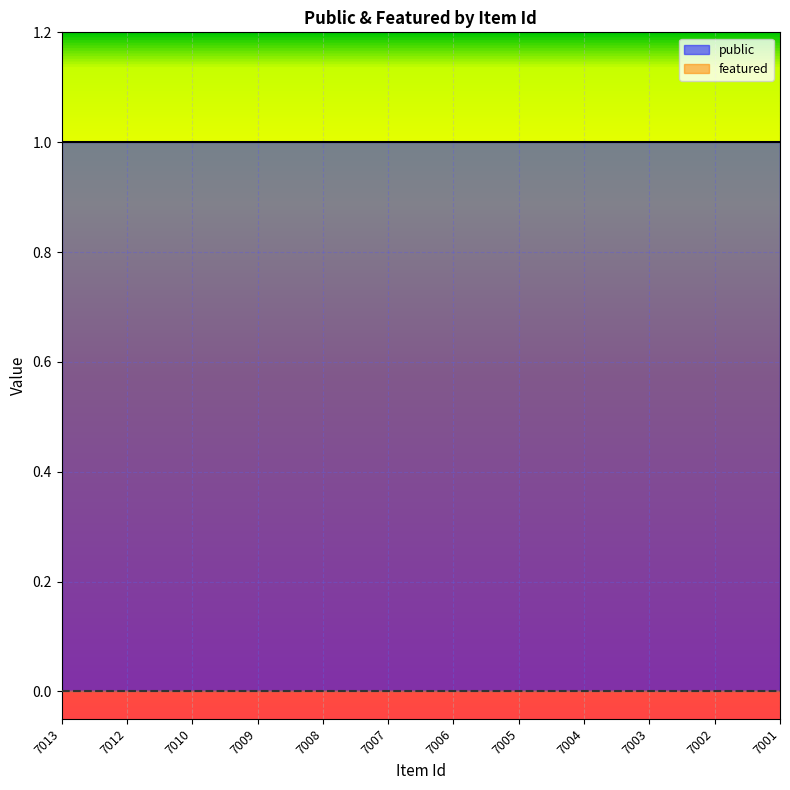

At how many categories does at least one series exceed 0?

12